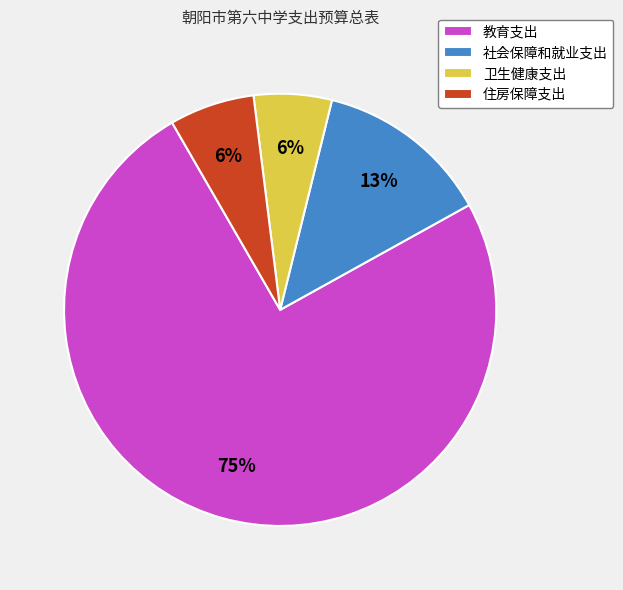

To the nearest percent, what is the average slice percentage?

25%